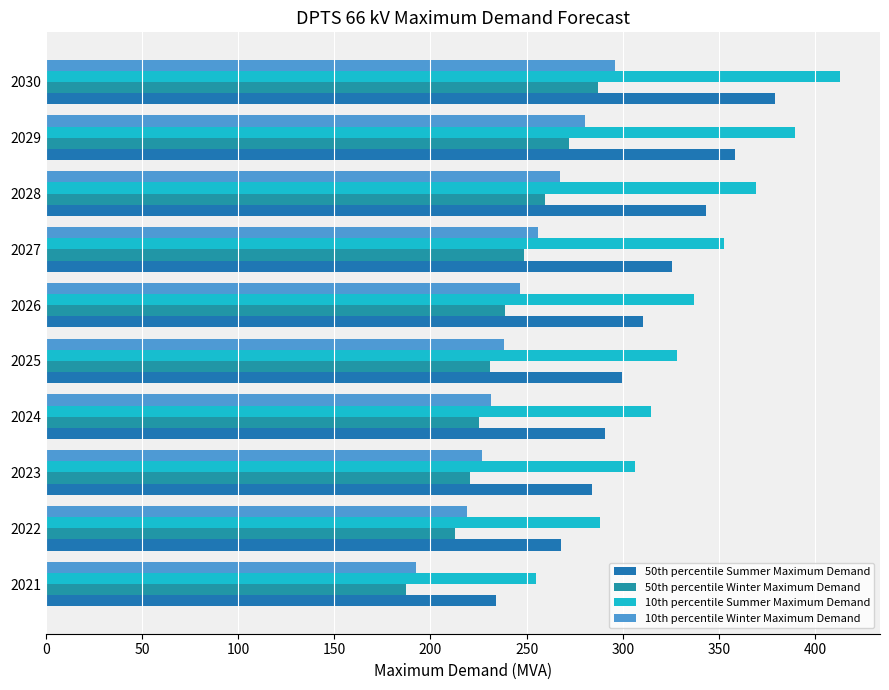

What is the maximum value for 10th percentile Summer Maximum Demand?

413.1